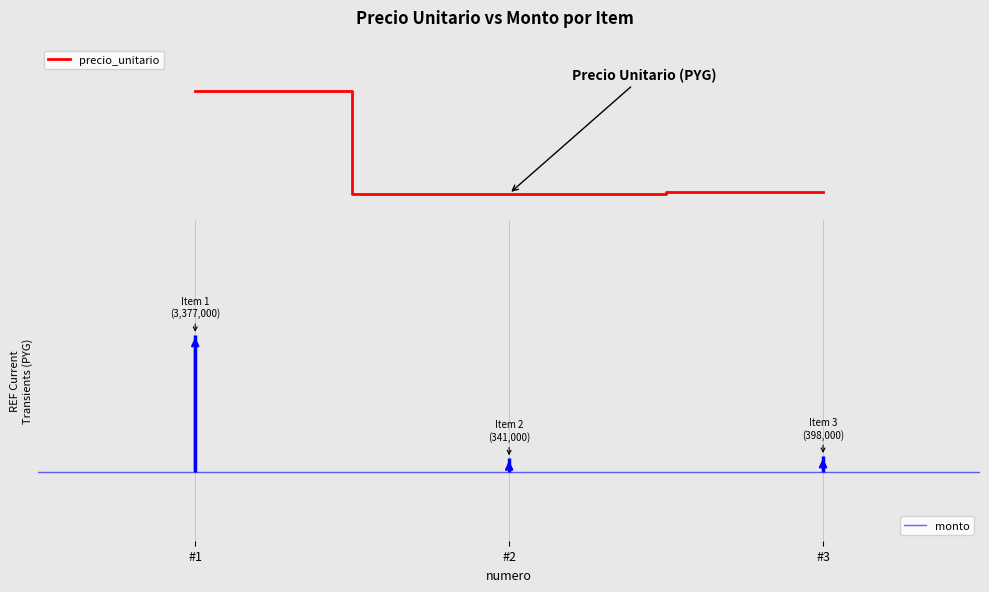

At which label is the value closest to 1859000?

#3